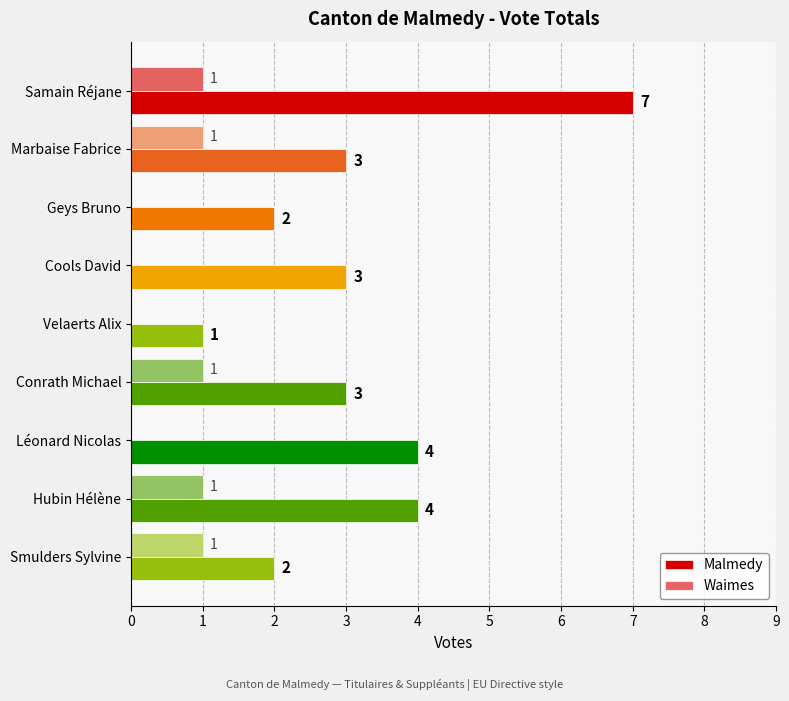

Count the Waimes values in the range 0 to 1.

9